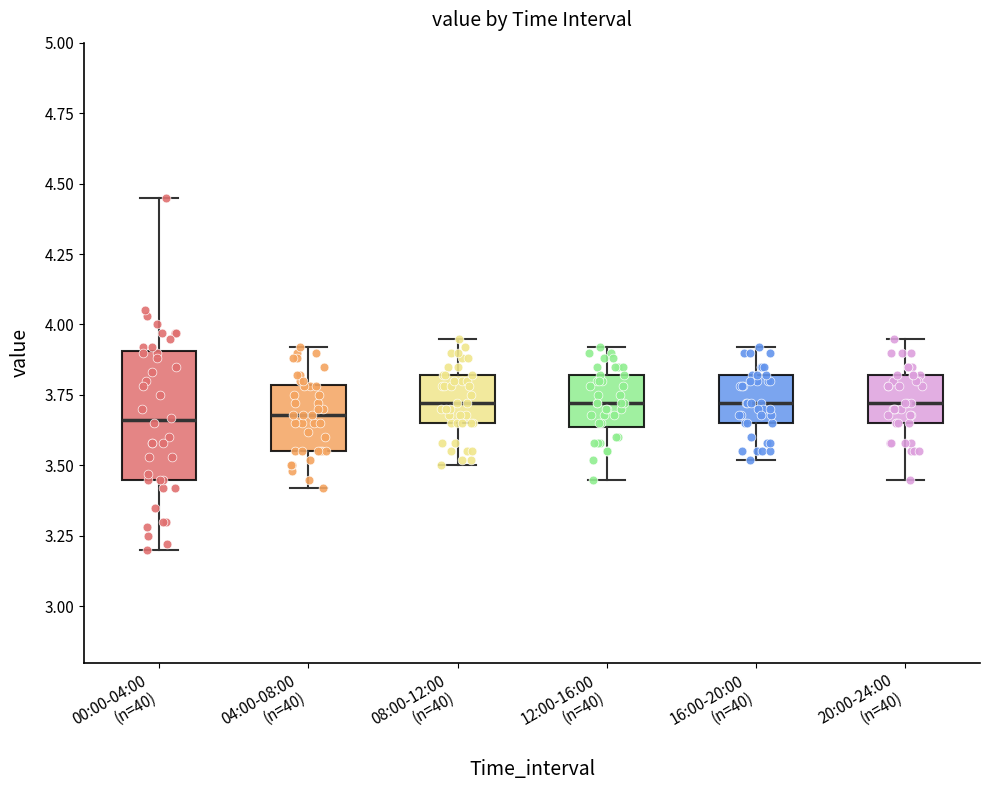

Reading left to right, read every box against the y-axis: the position of its median line, the range the box covers, and the ends of its whiskers. The values are not printed on the chart, so give them approximately, as read against the axis.

00:00-04:00 (n=40): median 3.65, box 3.45 to 3.90, whiskers 3.20 to 4.45
04:00-08:00 (n=40): median 3.70, box 3.55 to 3.80, whiskers 3.40 to 3.90
08:00-12:00 (n=40): median 3.70, box 3.65 to 3.80, whiskers 3.50 to 3.95
12:00-16:00 (n=40): median 3.70, box 3.65 to 3.80, whiskers 3.45 to 3.90
16:00-20:00 (n=40): median 3.70, box 3.65 to 3.80, whiskers 3.50 to 3.90
20:00-24:00 (n=40): median 3.70, box 3.65 to 3.80, whiskers 3.45 to 3.95